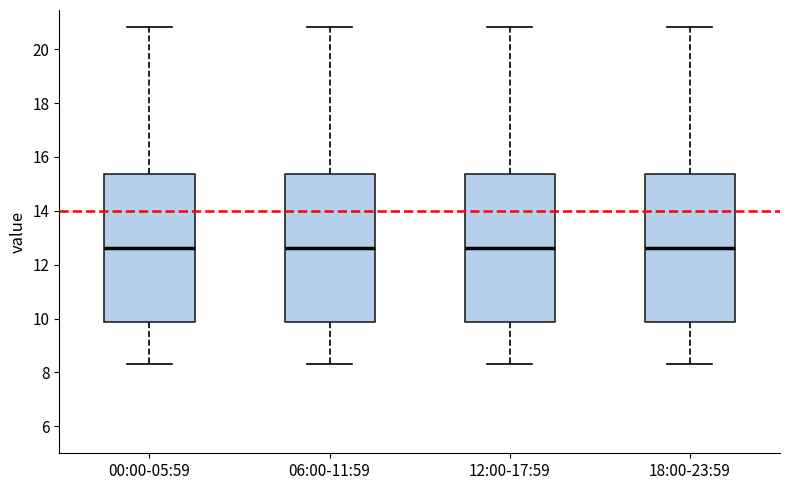

Reading left to right, transcribe this box plot: for each box, give where its median line is, the range the box spans, and where its two whiskers end, as read against the y-axis. The values are not printed on the chart, so give them approximately, as read against the axis.

00:00-05:59: median 12.6, box 9.8 to 15.4, whiskers 8.4 to 20.8
06:00-11:59: median 12.6, box 9.8 to 15.4, whiskers 8.4 to 20.8
12:00-17:59: median 12.6, box 9.8 to 15.4, whiskers 8.4 to 20.8
18:00-23:59: median 12.6, box 9.8 to 15.4, whiskers 8.4 to 20.8